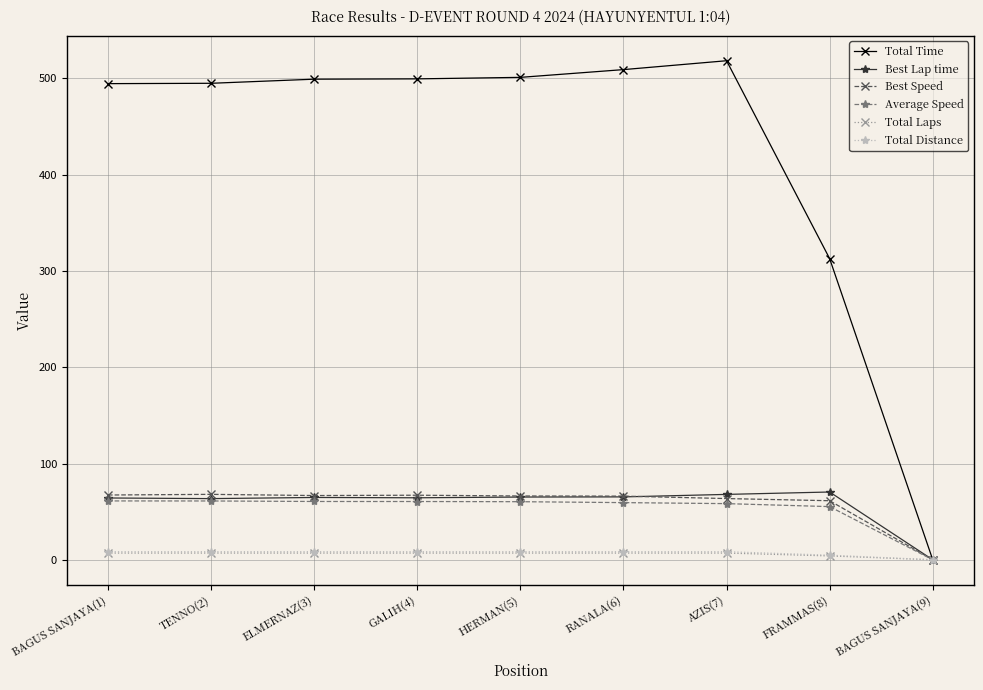

True or false: Total Time has more than 0 points higher than both neighbors.

True